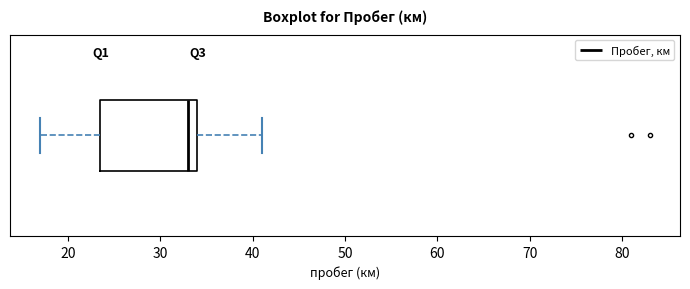

Transcribe this box plot: give where the median line is, the range the box spans, and where the two whiskers end, as read against the x-axis. The values are not printed on the chart, so give them approximately, as read against the axis.

median 33, box 24 to 34, whiskers 17 to 41